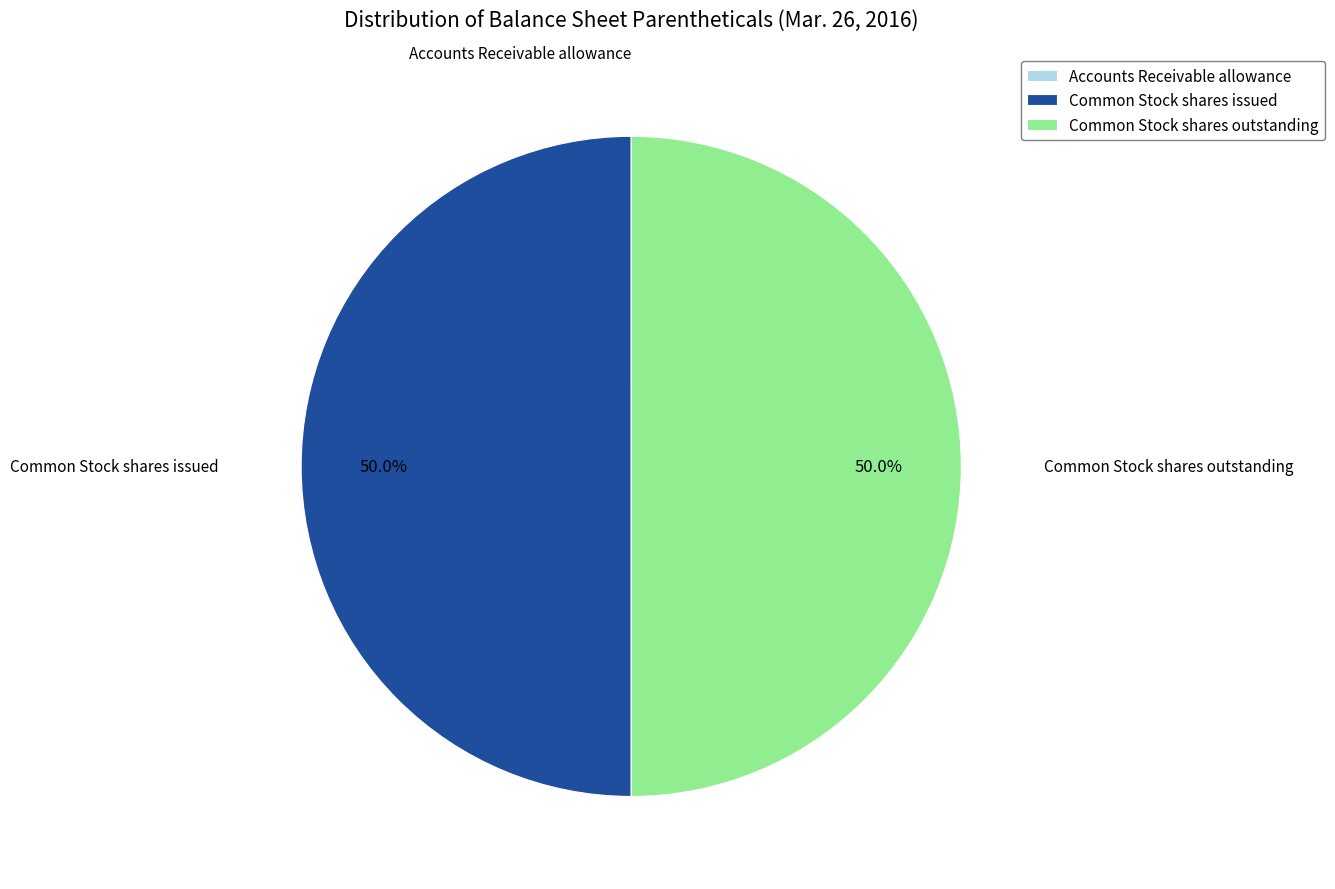

Combined, do Common Stock shares issued and Common Stock shares outstanding account for over 50%?

Yes